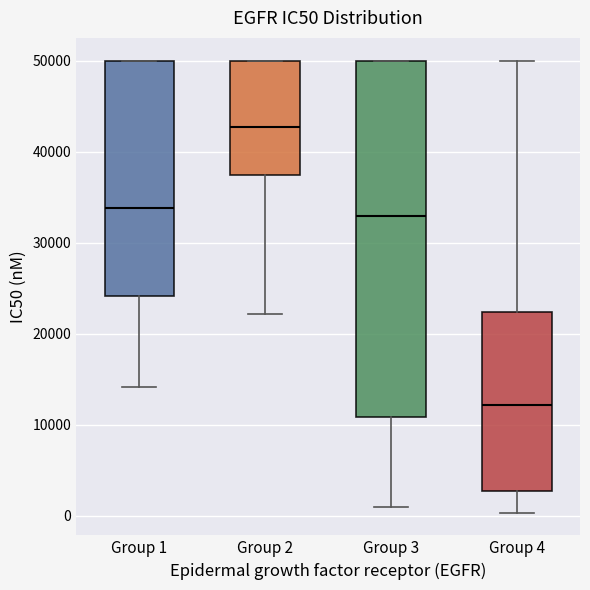

Which box has the highest median line?

Group 2